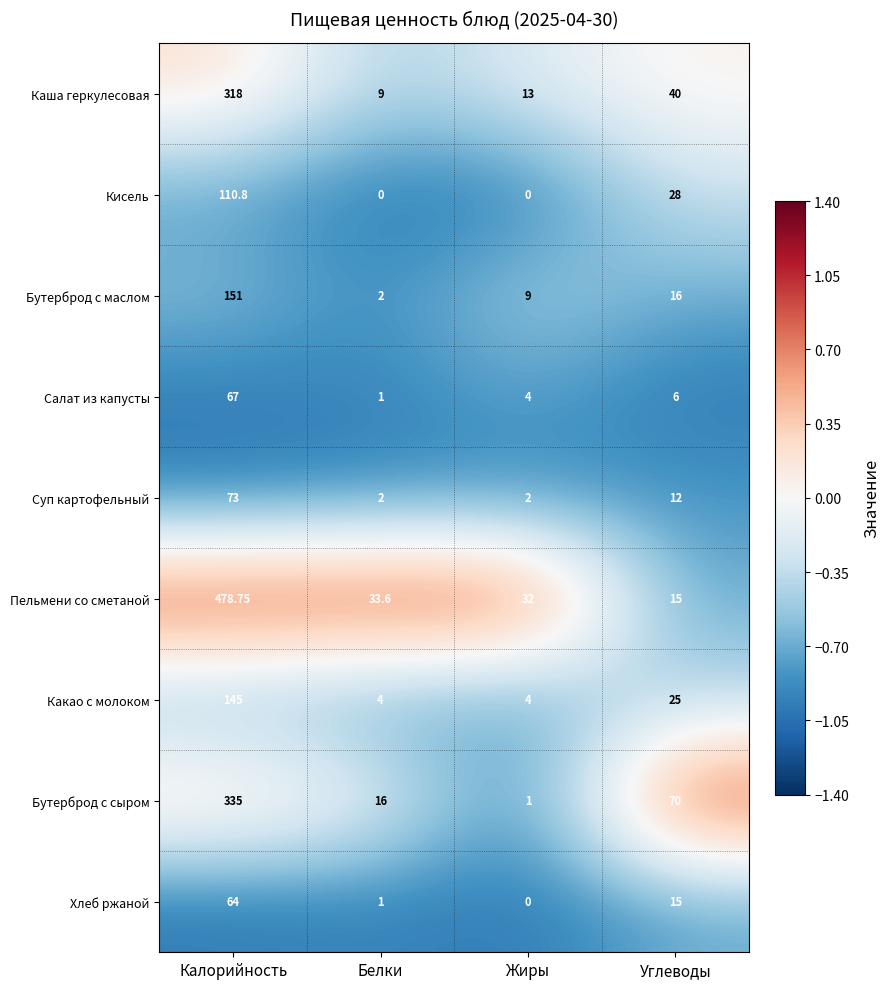

At which label is Суп картофельный closest to 37?

Углеводы